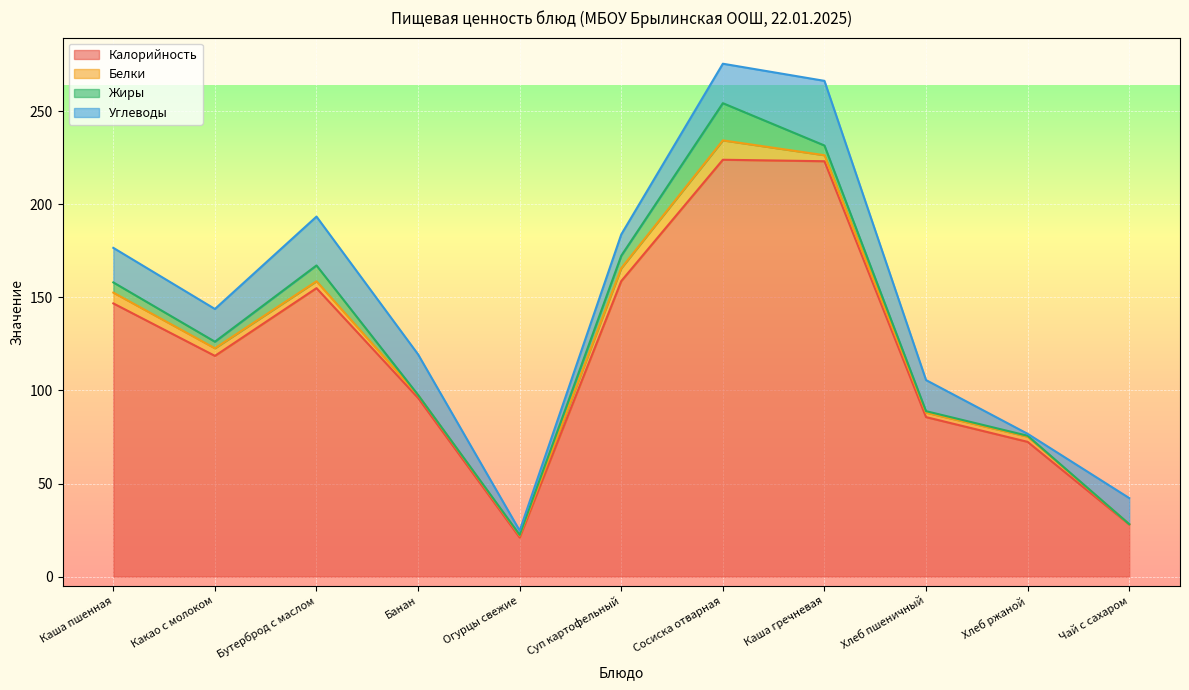

At how many categories does at least one series exceed 120?

5